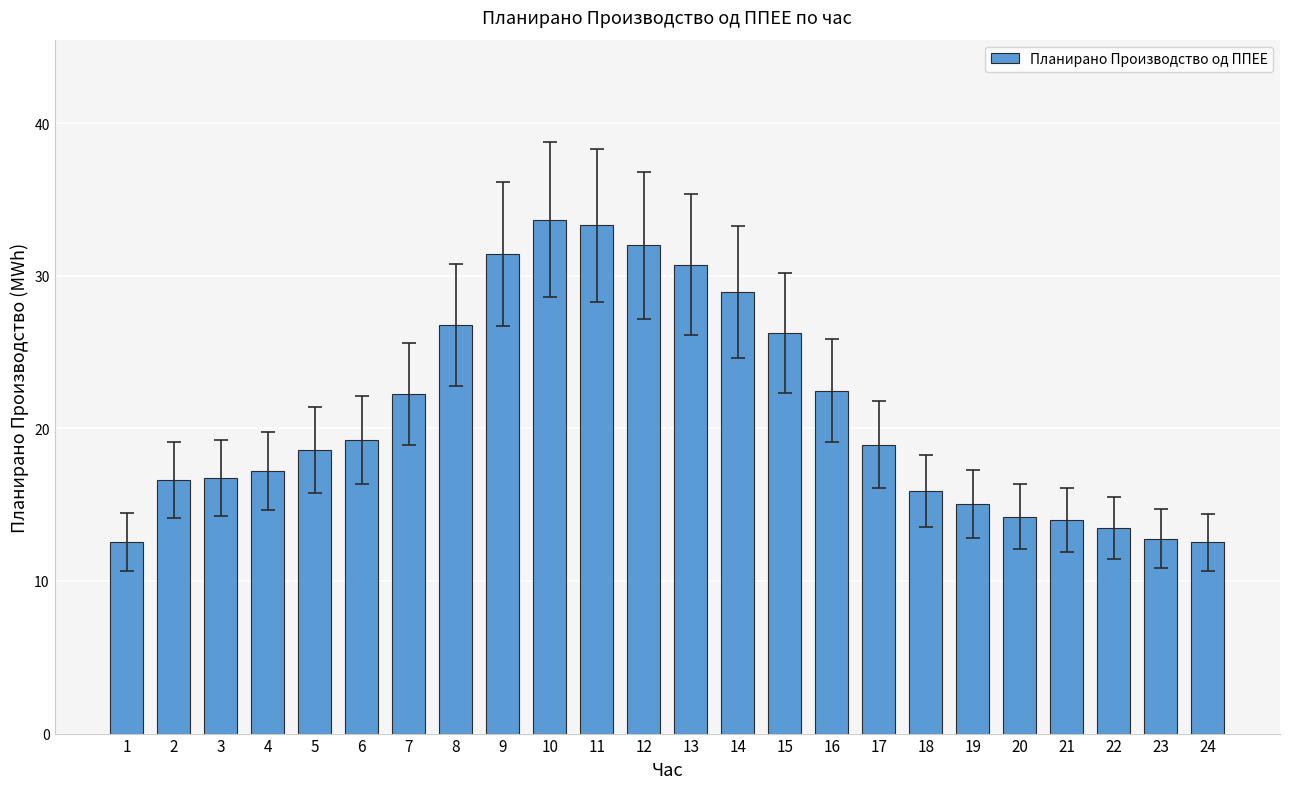

The chart shows a value of 12.7 at 10. True or false?

False